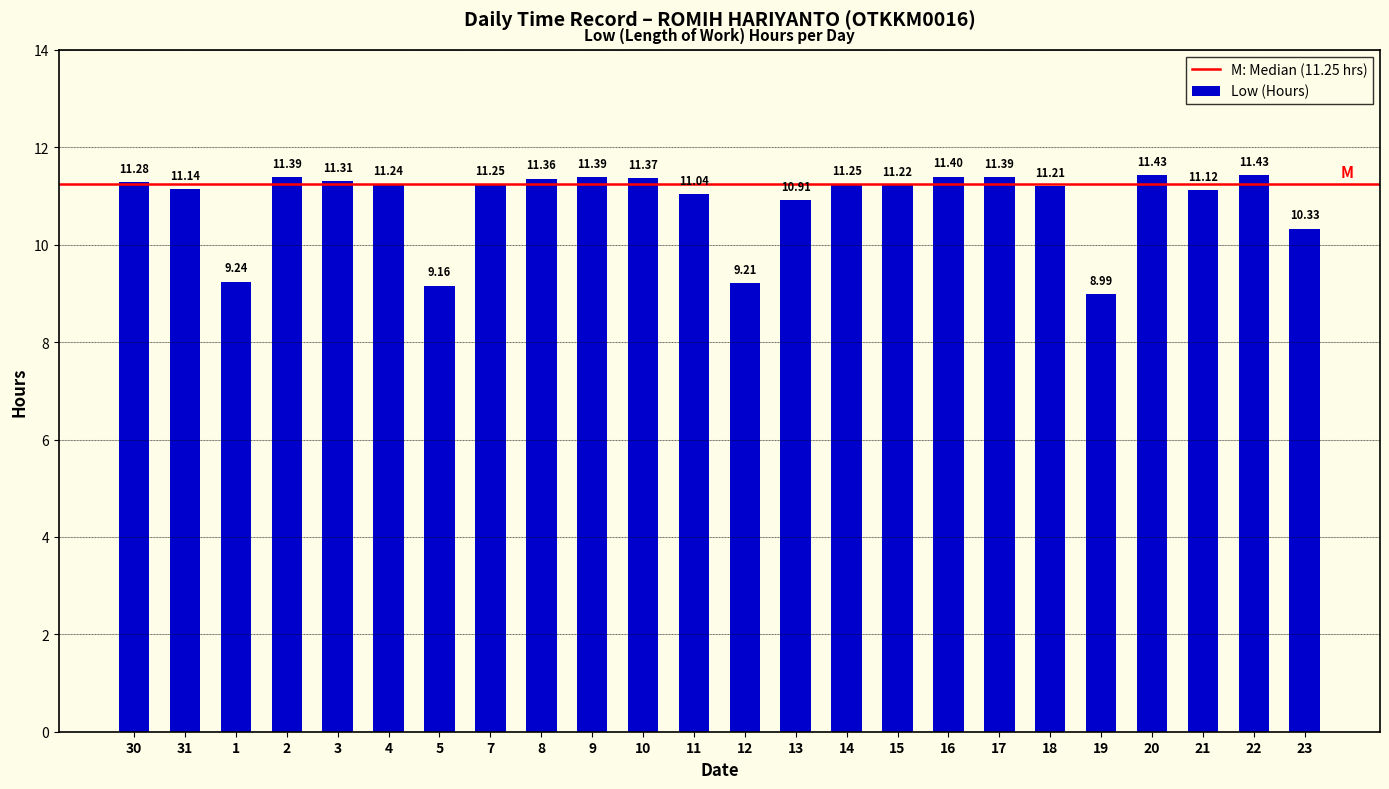

What is the sum of all values?

261.1